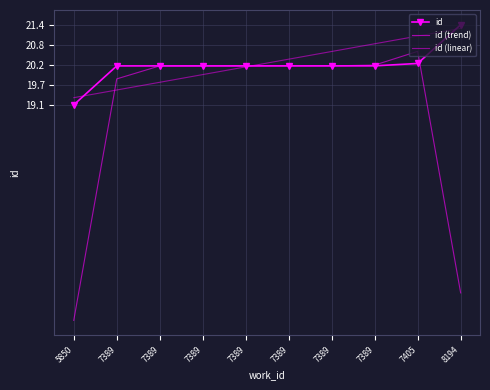

True or false: id (trend) and id cross at least once.

True